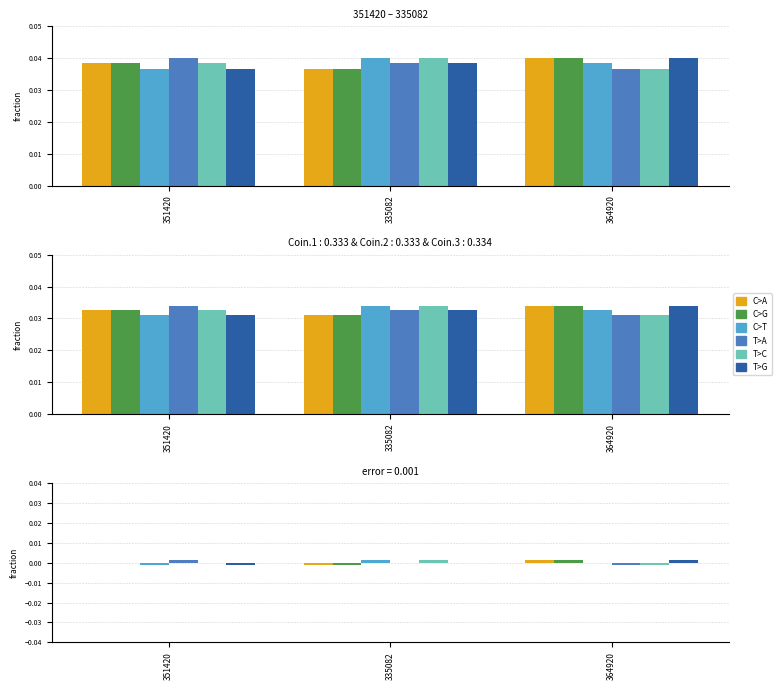

The value of C>A at 364920 is 0.0. True or false?

True